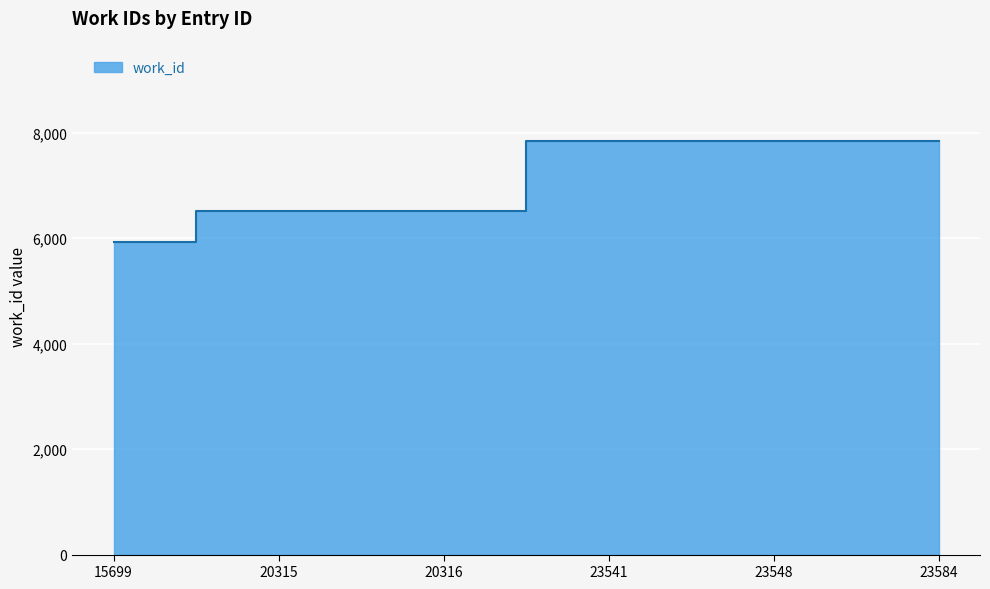

Reading left to right, transcribe all the data shown in this chart.

5921	6506	6506	7835	7835	7835